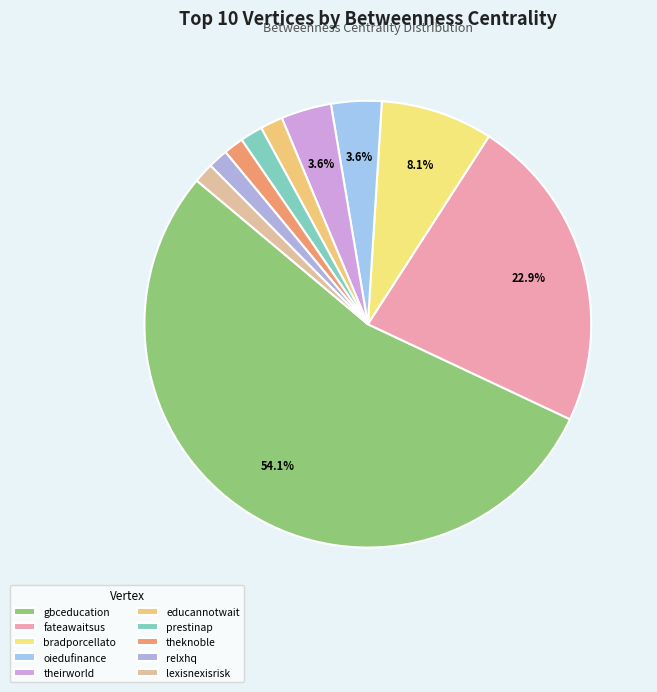

How many segments does this pie chart have?

10